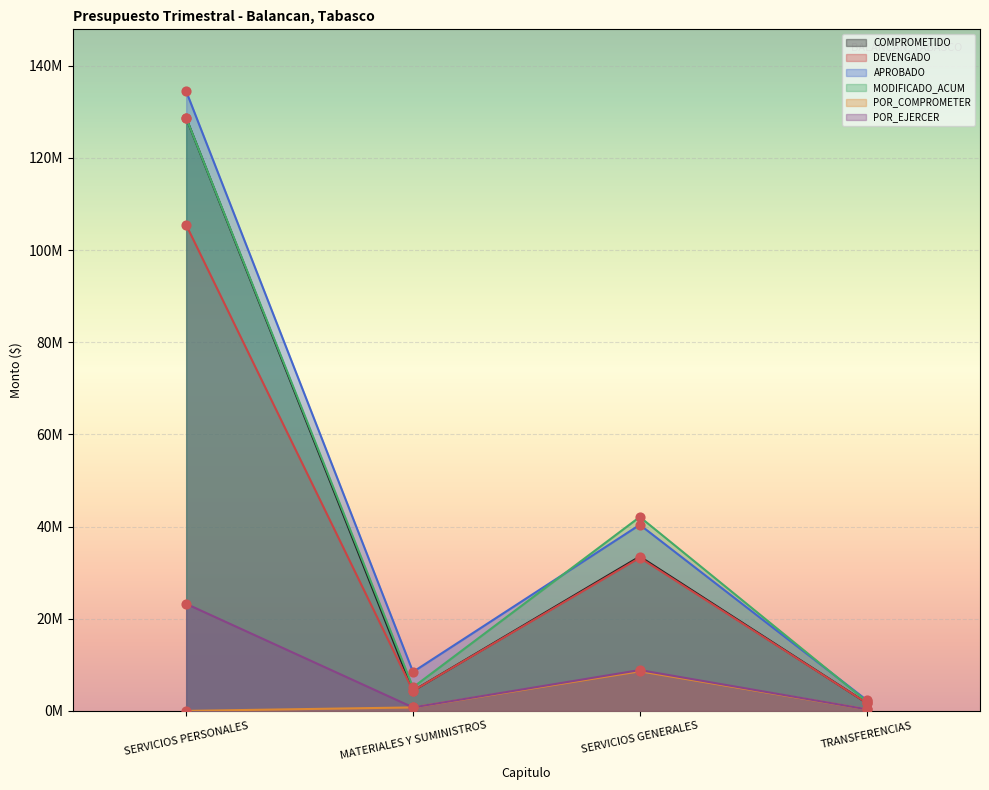

At how many categories does at least one series exceed 58809583?

1